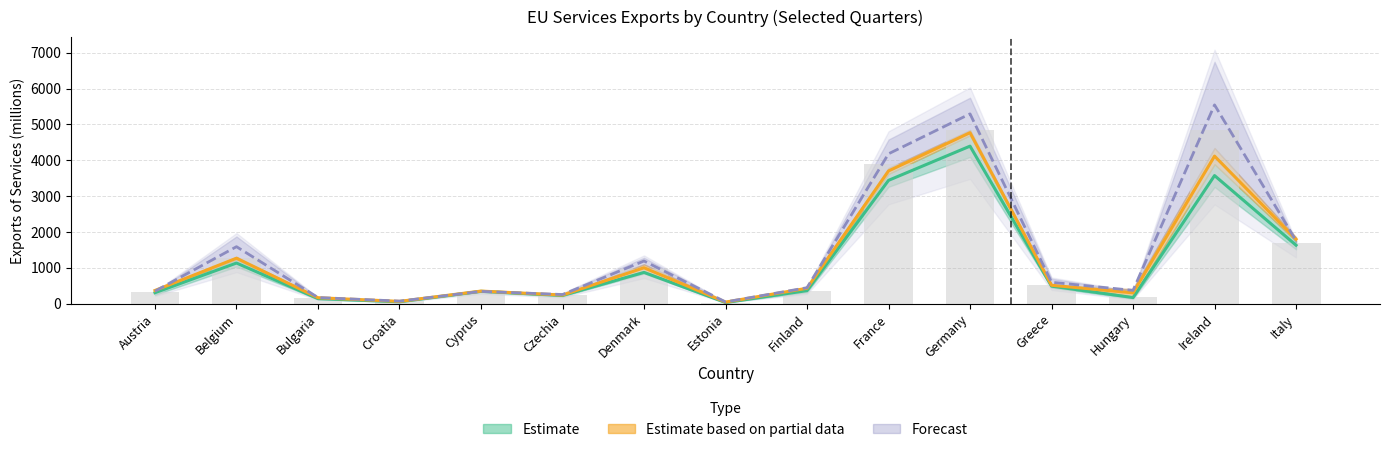

Which has a higher value, Germany or Greece?

Germany